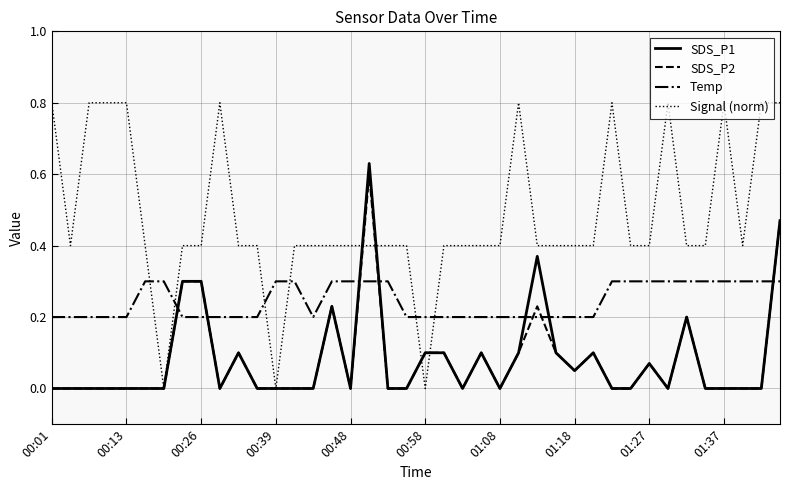

Which series has the largest total across all categories?

Signal (norm)